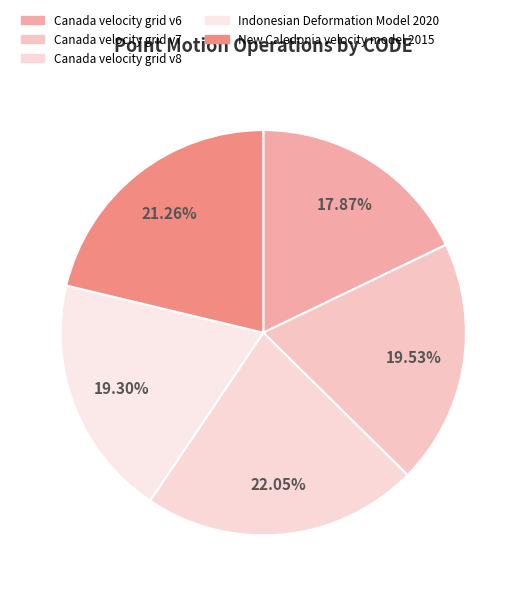

To the nearest percent, what is the difference between the Canada velocity grid v6 and Canada velocity grid v8 slice percentages?

4%